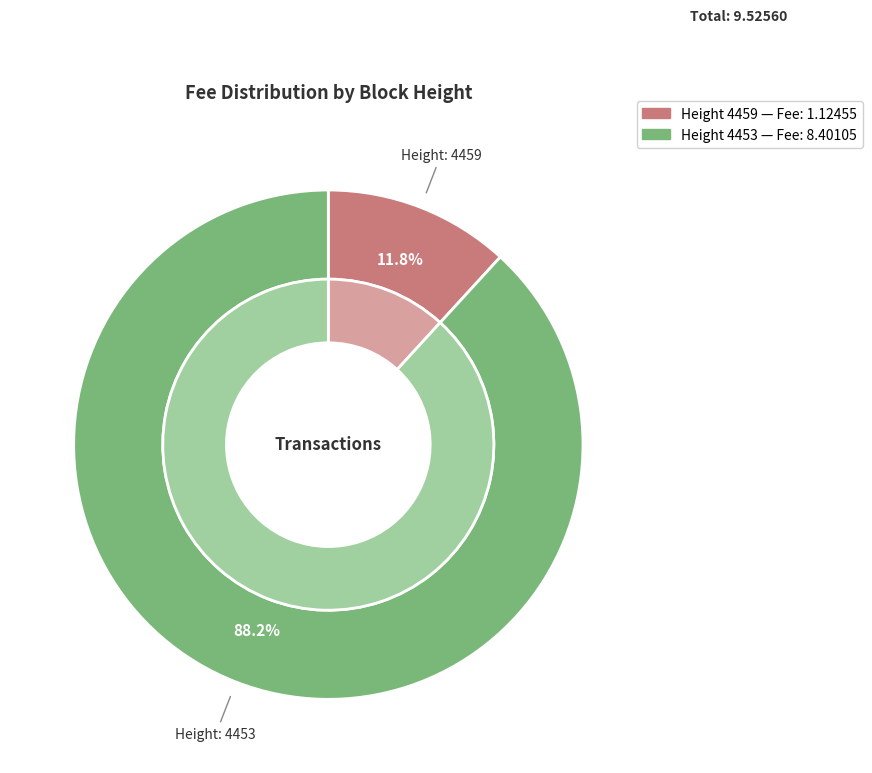

Is there any slice that represents more than half of the pie?

Yes